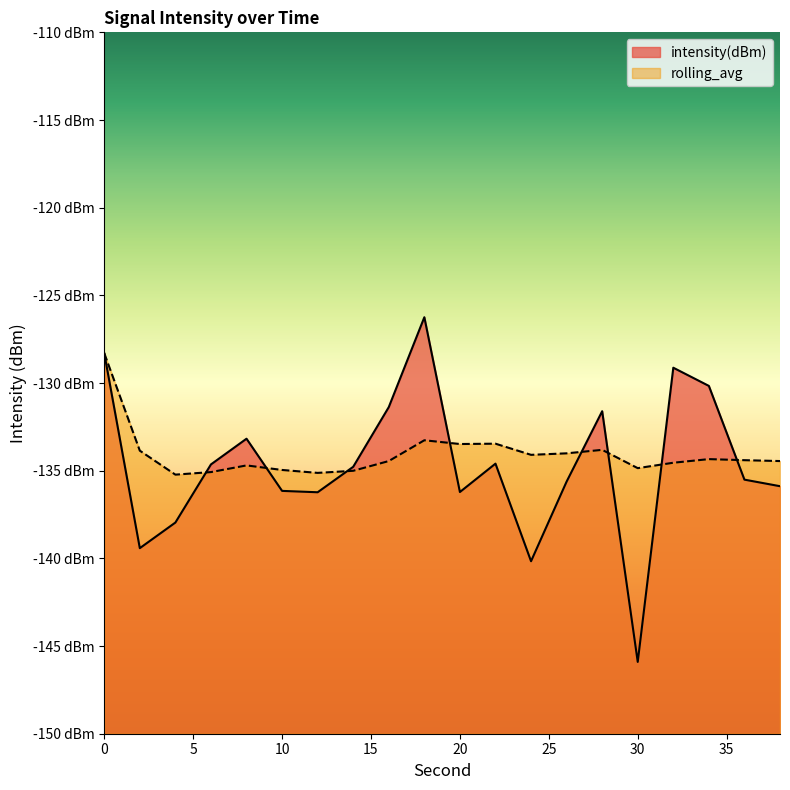

How many lines are shown in the chart?

2